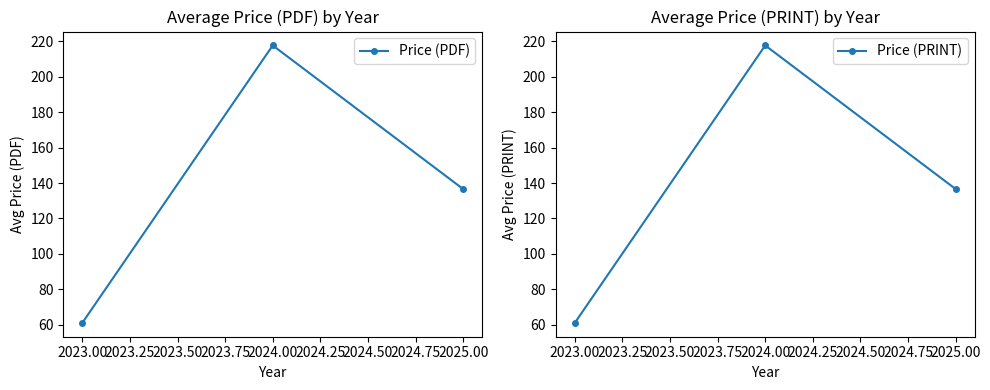

Reading right to left, what are all the values shown in this chart?

Price (PDF): 136.6	217.8	61.0
Price (PRINT): 136.6	217.8	61.0